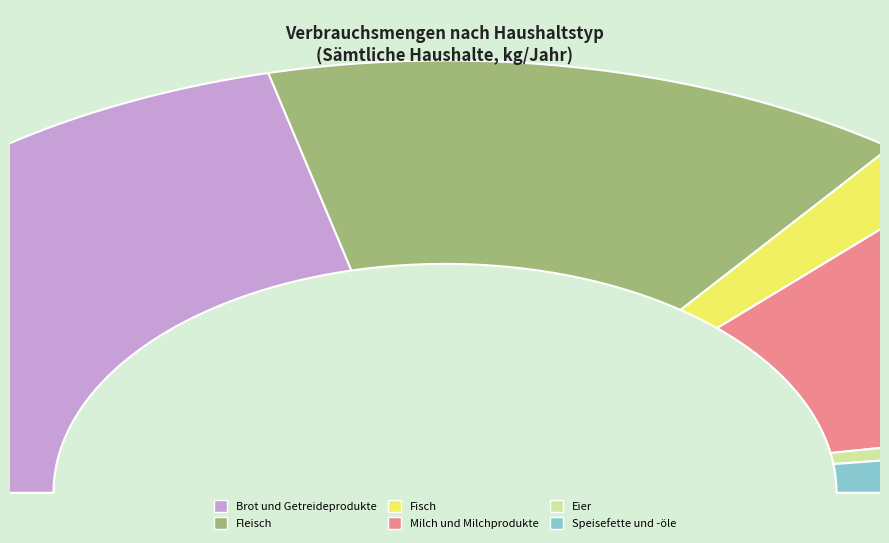

How many slices are in this pie chart?

6